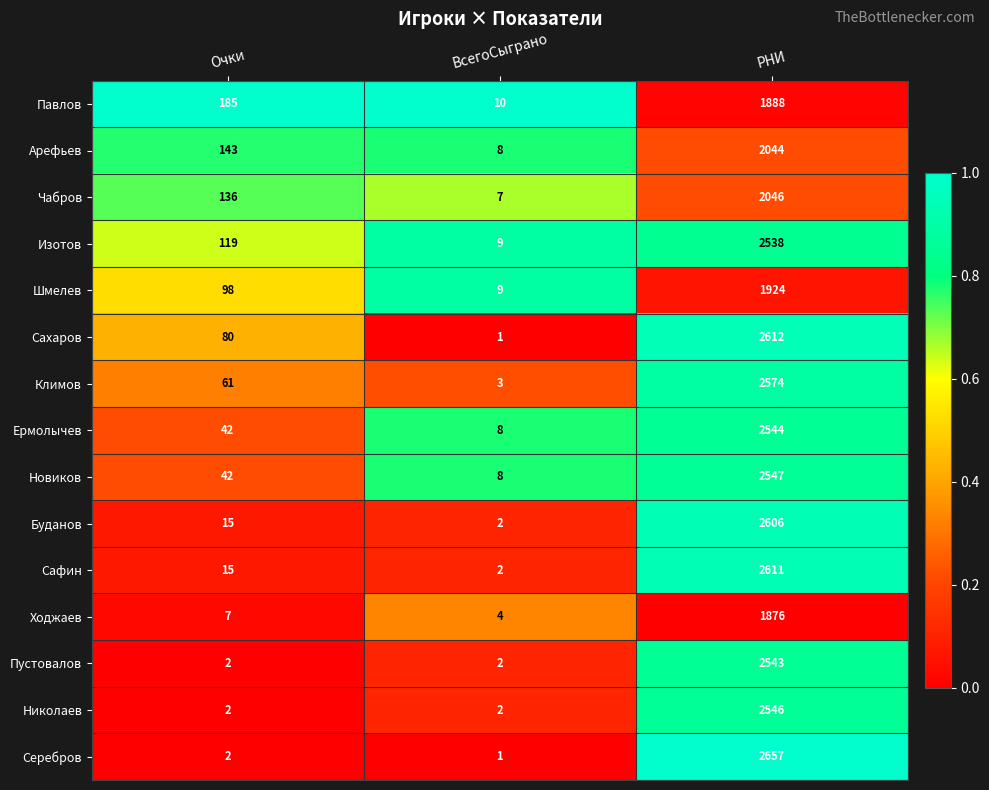

Which series changed the most between Очки and ВсегоСыграно?

Павлов